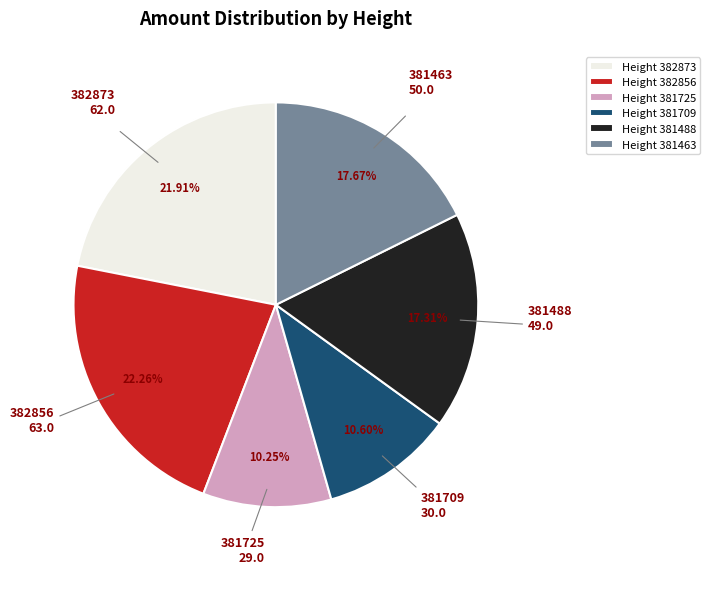

Is 382873 the majority of the pie?

No